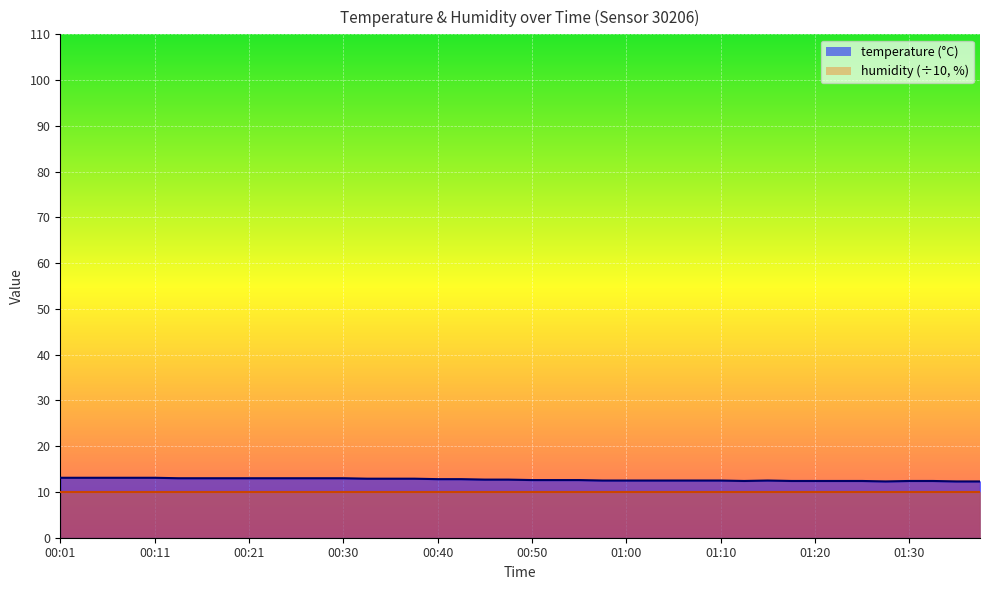

Rank the categories by value from lowest to highest.

01:27, 01:34, 01:37, 01:12, 01:17, 01:20, 01:22, 01:25, 01:30, 01:32, 00:57, 01:00, 01:03, 01:05, 01:07, 01:10, 01:15, 00:50, 00:52, 00:55, 00:45, 00:47, 00:40, 00:42, 00:33, 00:35, 00:38, 00:13, 00:16, 00:18, 00:21, 00:23, 00:25, 00:28, 00:30, 00:01, 00:03, 00:06, 00:08, 00:11